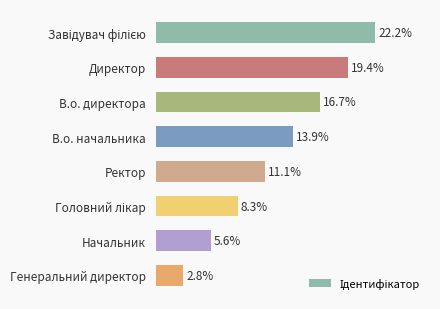

At which category does the chart reach its minimum across all series?

Генеральний директор